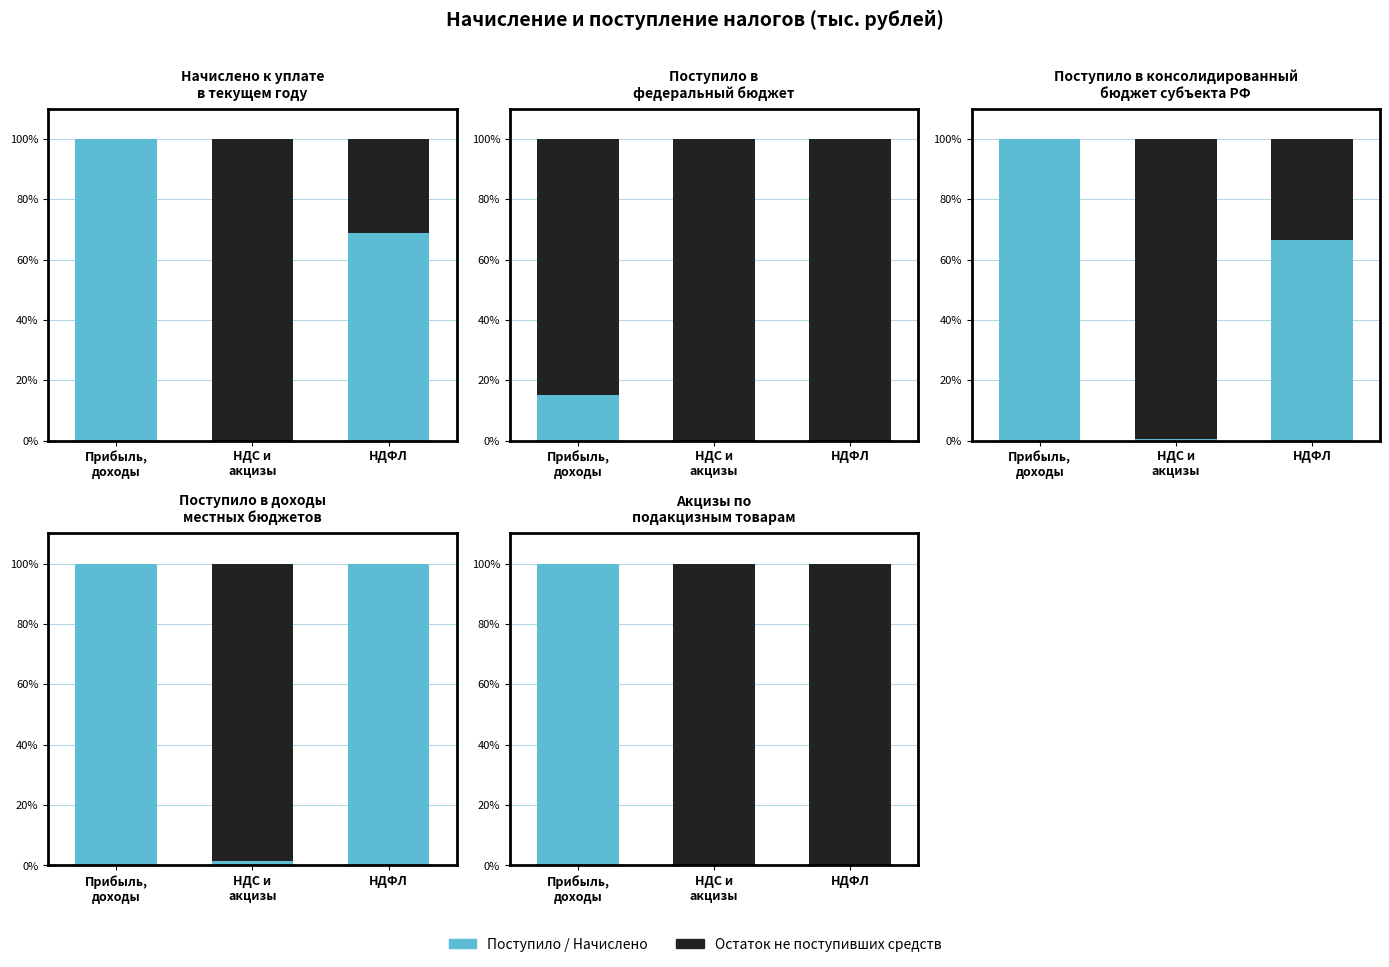

The Поступило / Начислено series shows 0 at НДФЛ. True or false?

True